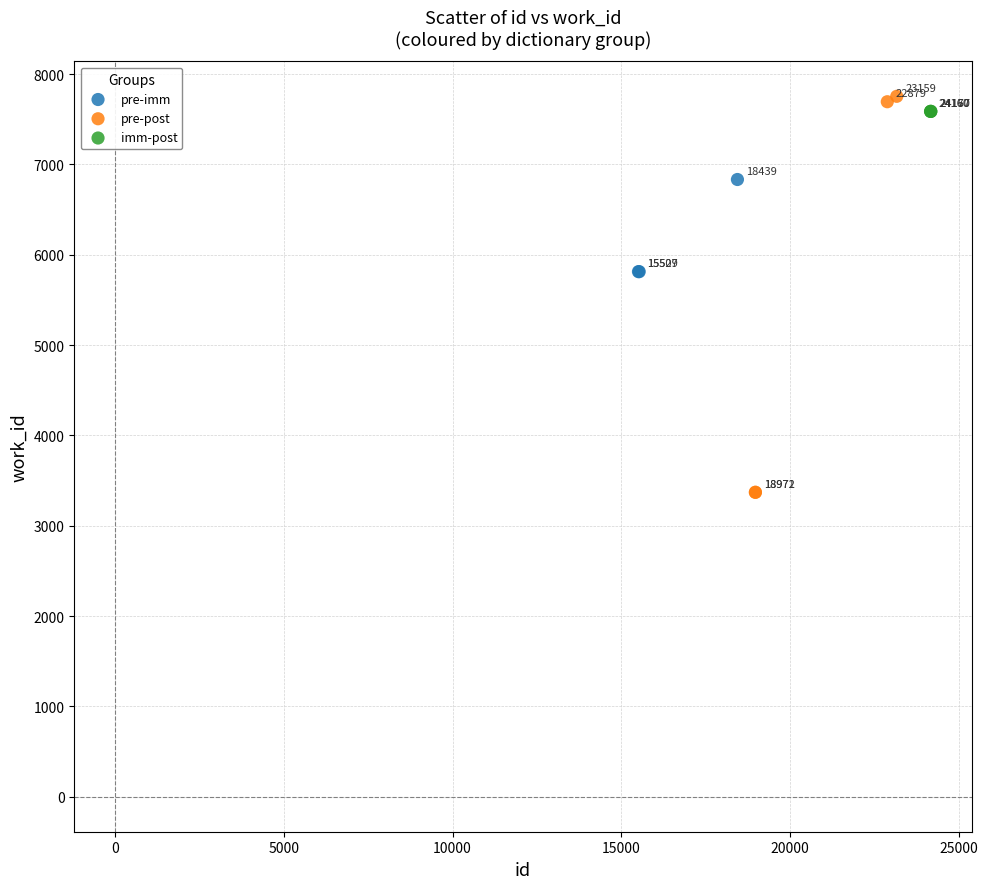

Which series contains the highest Y value?

pre-post